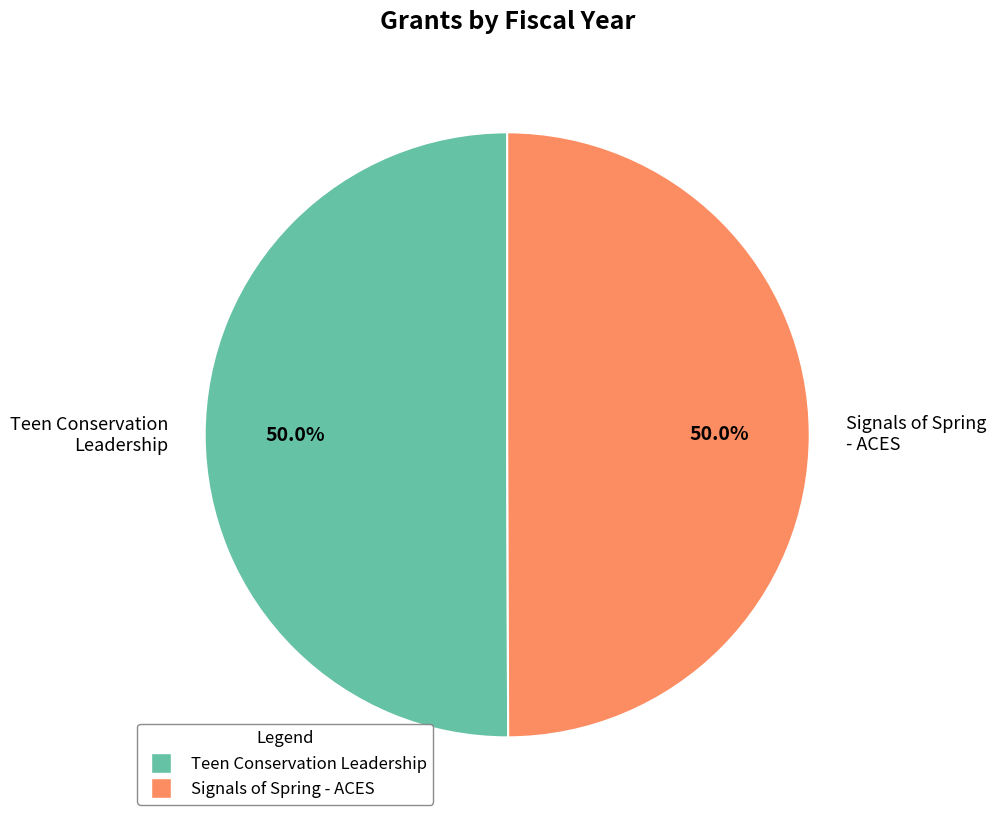

What is the ratio of the value at Teen Conservation Leadership to the value at Signals of Spring - ACES?

1.0